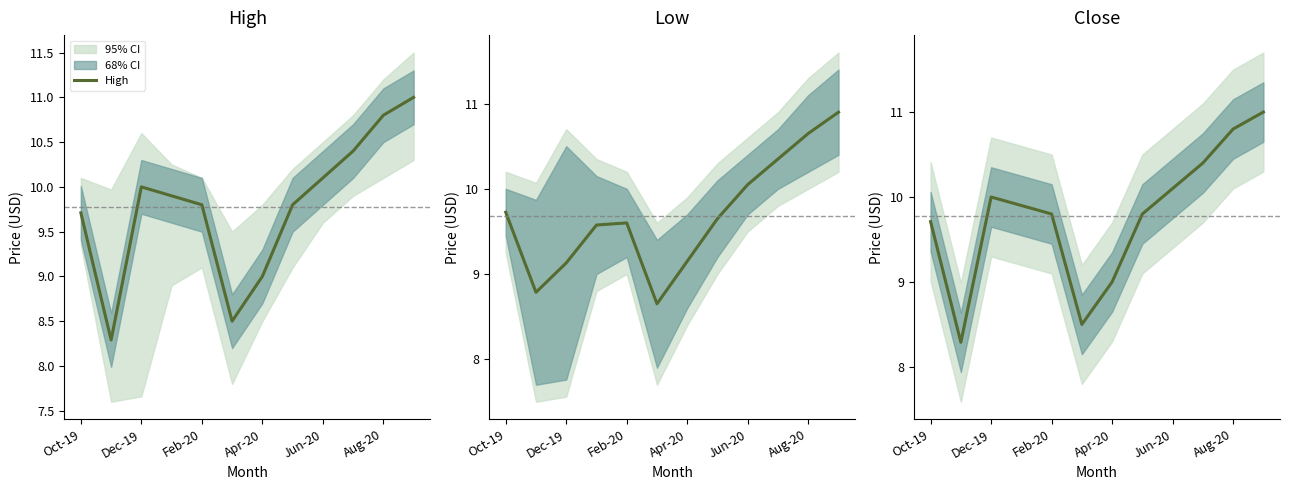

The High series shows 10.1 at Jun-20. True or false?

True